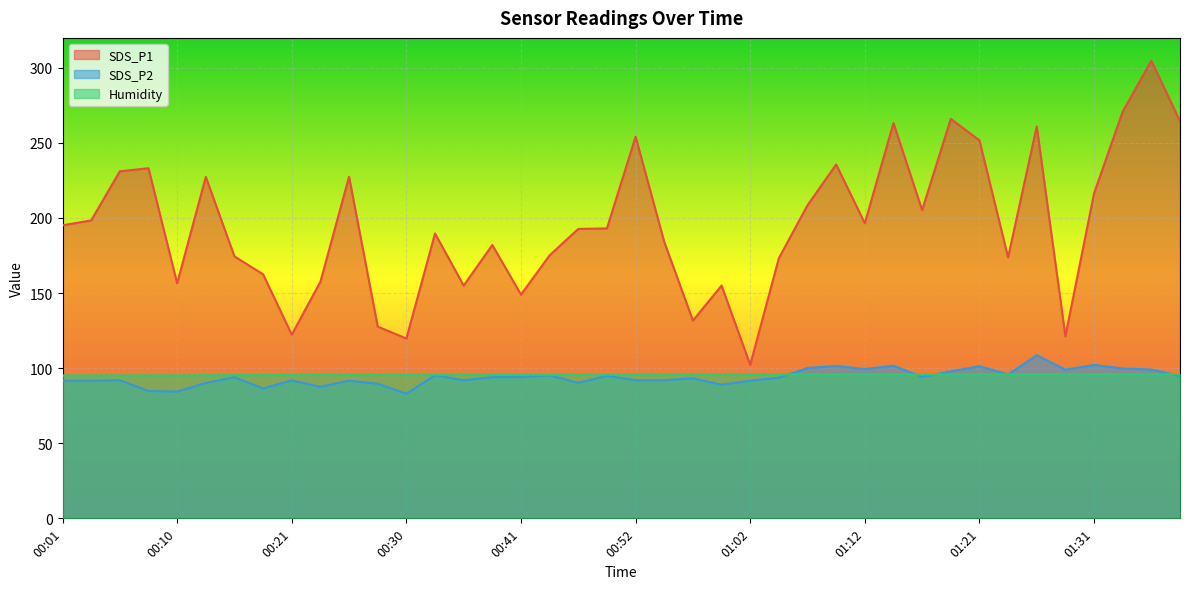

Reading left to right, transcribe all the data shown in this chart.

SDS_P1: 00:01=195.1	00:03=198.4	00:06=231.1	00:08=233.1	00:10=156.5	00:13=227.4	00:15=174.4	00:18=162.5	00:21=122.3	00:23=157.6	00:25=227.5	00:28=127.7	00:30=119.7	00:33=189.7	00:36=155.0	00:39=182.0	00:41=149.0	00:44=175.2	00:47=192.7	00:50=193.1	00:52=254.1	00:54=184.1	00:57=131.7	00:59=155.0	01:02=102.2	01:04=173.2	01:07=208.5	01:09=235.6	01:12=196.5	01:14=263.2	01:16=205.3	01:19=266.0	01:21=251.7	01:24=173.8	01:26=261.0	01:29=121.3	01:31=216.4	01:33=270.9	01:36=304.7	01:38=264.5
SDS_P2: 00:01=91.6	00:03=91.6	00:06=92.0	00:08=84.8	00:10=84.4	00:13=90.1	00:15=94.0	00:18=86.4	00:21=91.9	00:23=87.5	00:25=91.7	00:28=89.6	00:30=83.0	00:33=95.3	00:36=92.0	00:39=94.0	00:41=94.2	00:44=95.3	00:47=90.2	00:50=95.0	00:52=92.0	00:54=92.0	00:57=93.3	00:59=89.0	01:02=91.7	01:04=93.7	01:07=100.1	01:09=101.5	01:12=99.4	01:14=101.6	01:16=94.2	01:19=97.9	01:21=101.3	01:24=95.8	01:26=108.7	01:29=99.0	01:31=102.2	01:33=99.8	01:36=99.1	01:38=94.9
Humidity: 00:01=95.1	00:03=95.2	00:06=95.2	00:08=95.2	00:10=95.2	00:13=95.3	00:15=95.4	00:18=95.4	00:21=95.5	00:23=95.5	00:25=95.5	00:28=95.5	00:30=95.5	00:33=95.6	00:36=95.6	00:39=95.6	00:41=95.6	00:44=95.6	00:47=95.7	00:50=95.7	00:52=95.7	00:54=95.7	00:57=95.8	00:59=95.8	01:02=95.8	01:04=95.8	01:07=95.8	01:09=95.8	01:12=95.8	01:14=95.8	01:16=95.8	01:19=95.9	01:21=95.9	01:24=95.9	01:26=95.9	01:29=95.9	01:31=95.9	01:33=96.0	01:36=95.9	01:38=96.0